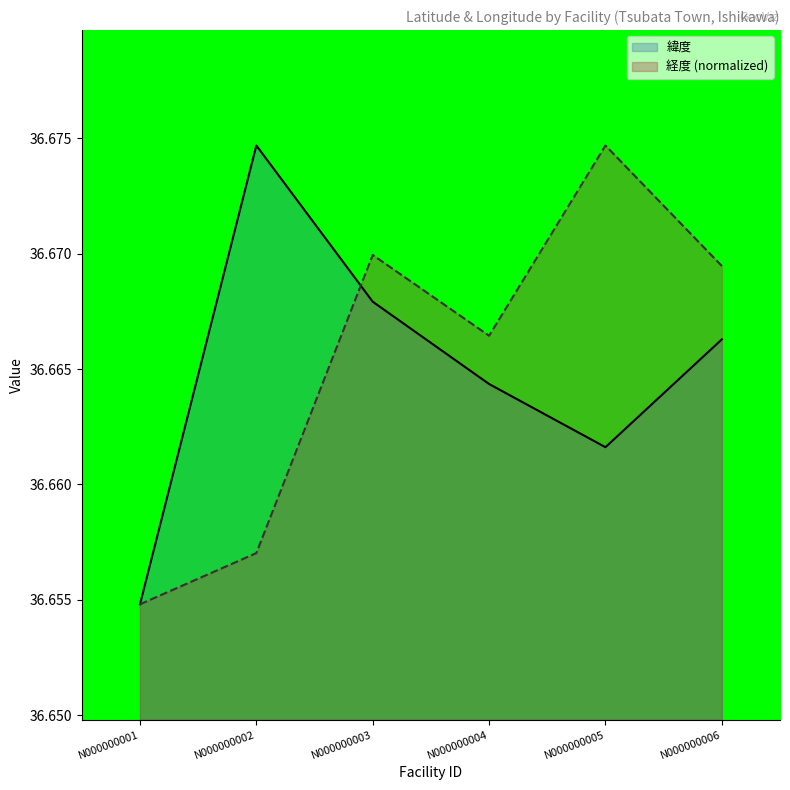

Which series ends up on top after the final intersection of 緯度 and 経度?

経度